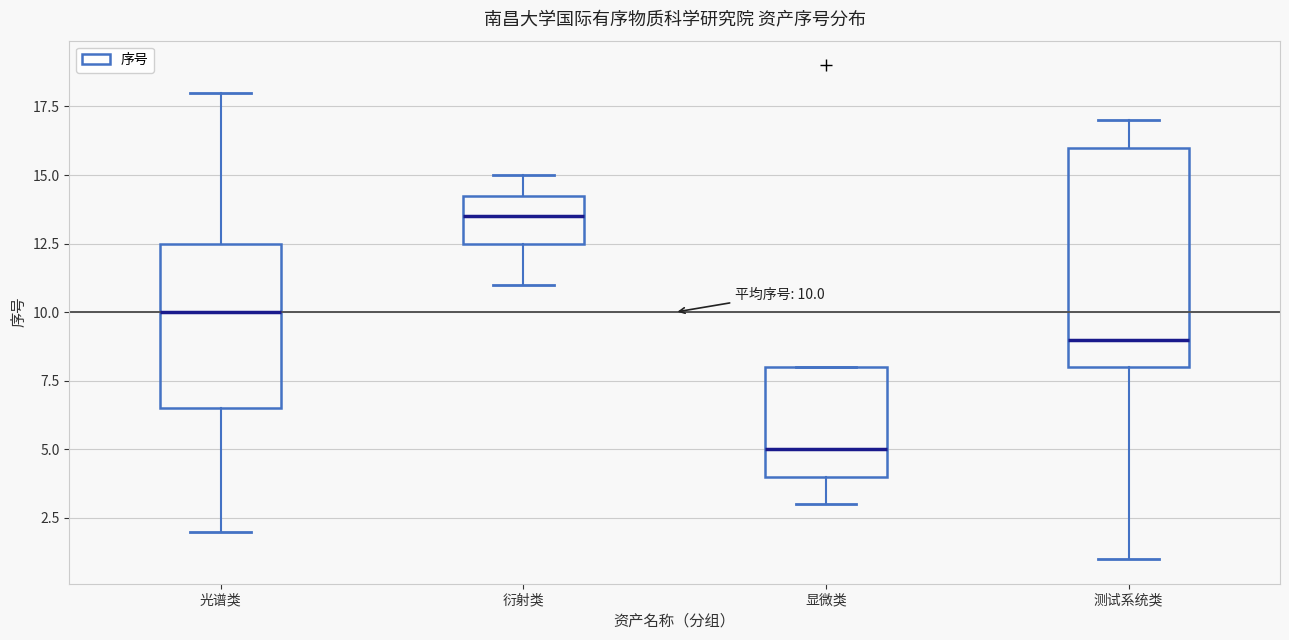

Which box is the tallest, from its lower edge to its upper edge?

测试系统类